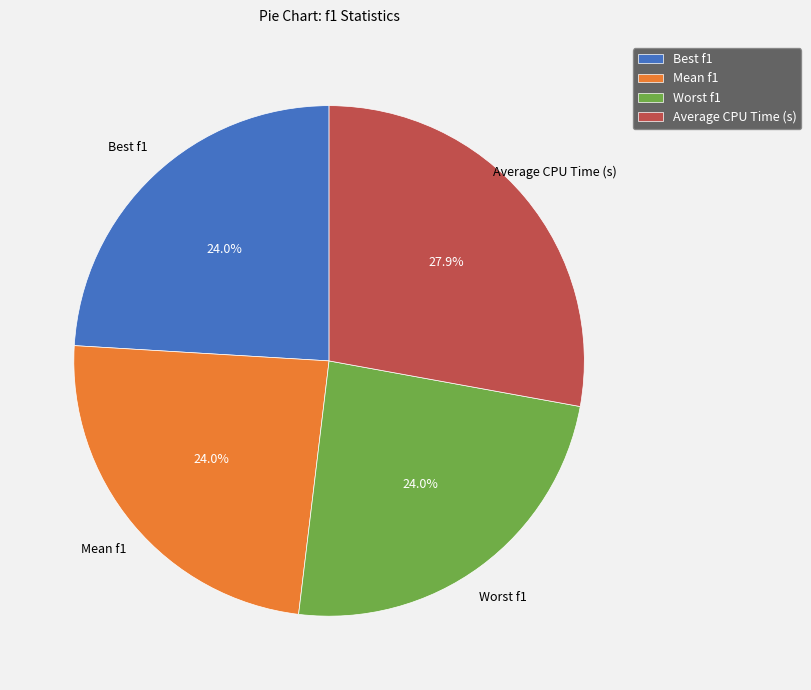

How many slices are in this pie chart?

4